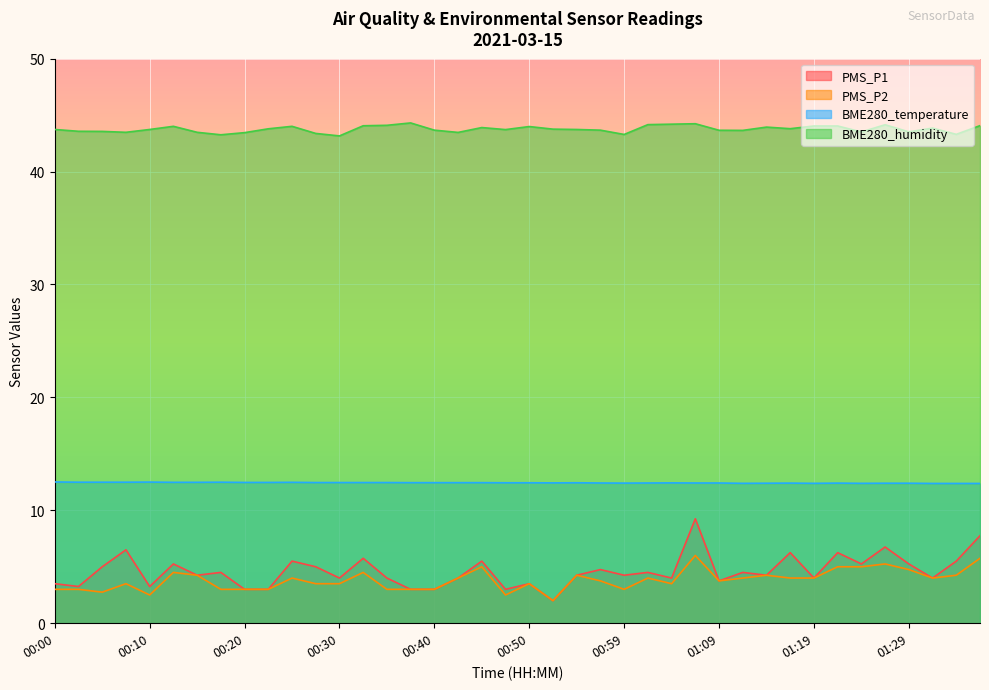

What is the maximum value shown in the chart?

44.3